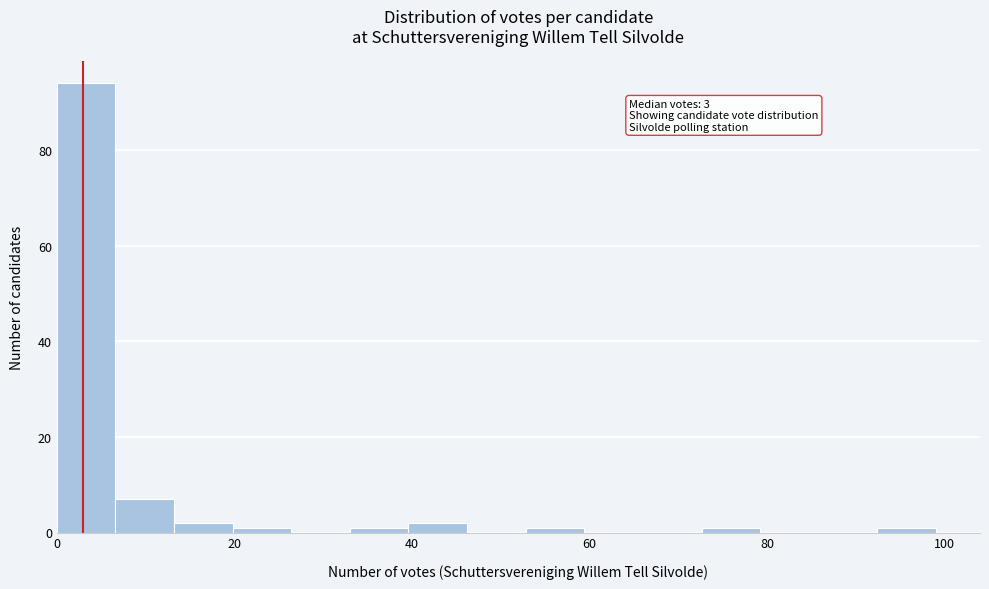

Read against the x-axis, roughly where is the centre of the tallest bar?

4